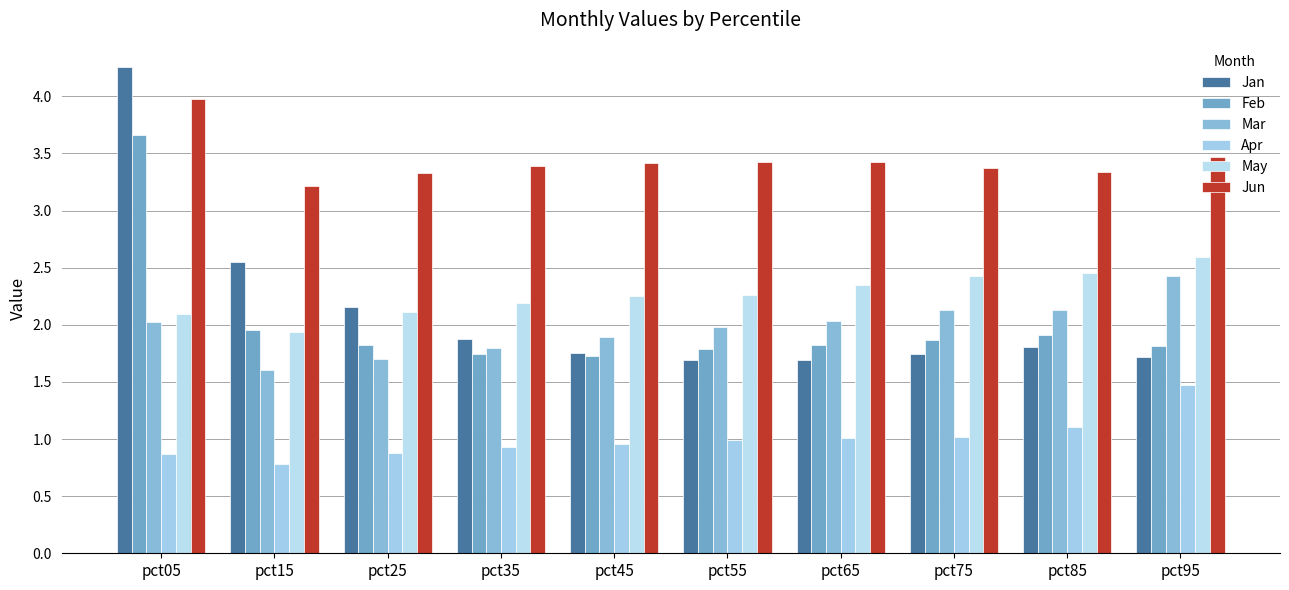

What are all the series names shown in the legend?

Jan, Feb, Mar, Apr, May, Jun